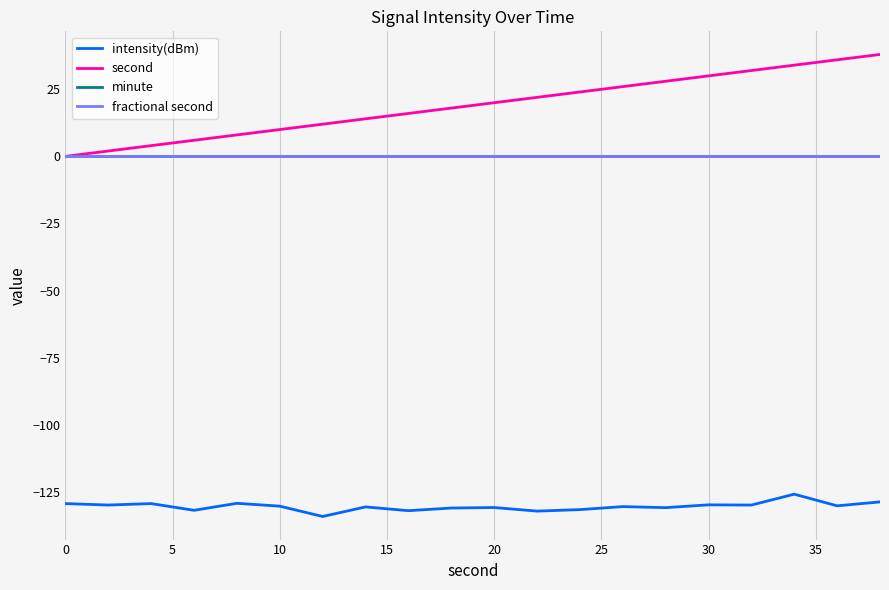

Does the chart display data point markers on the line(s)?

No